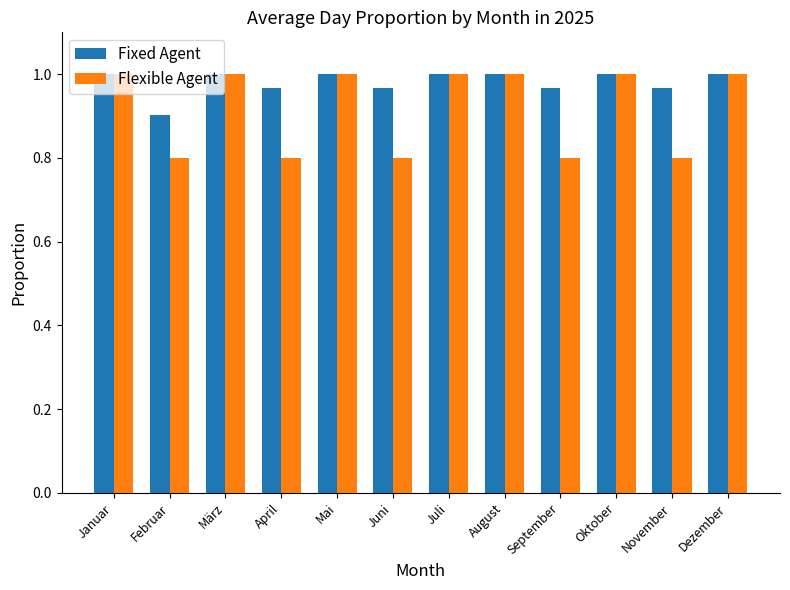

What are all the series names shown in the legend?

Fixed Agent, Flexible Agent